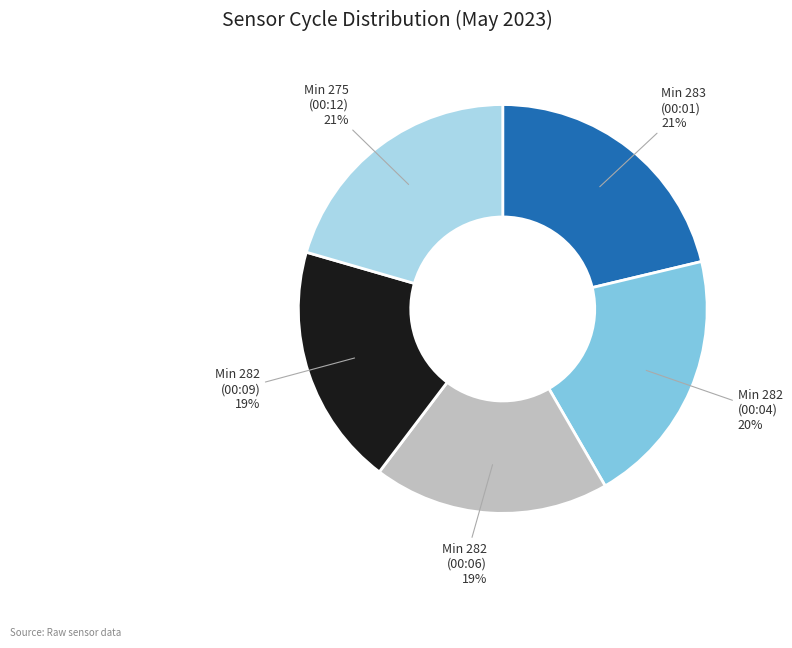

How many segments does this pie chart have?

5